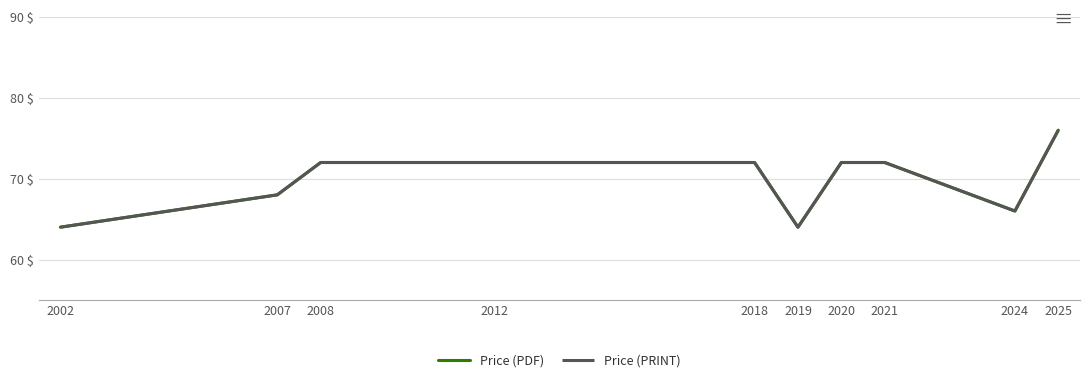

At which label does Price (PDF) first exceed 72?

2025